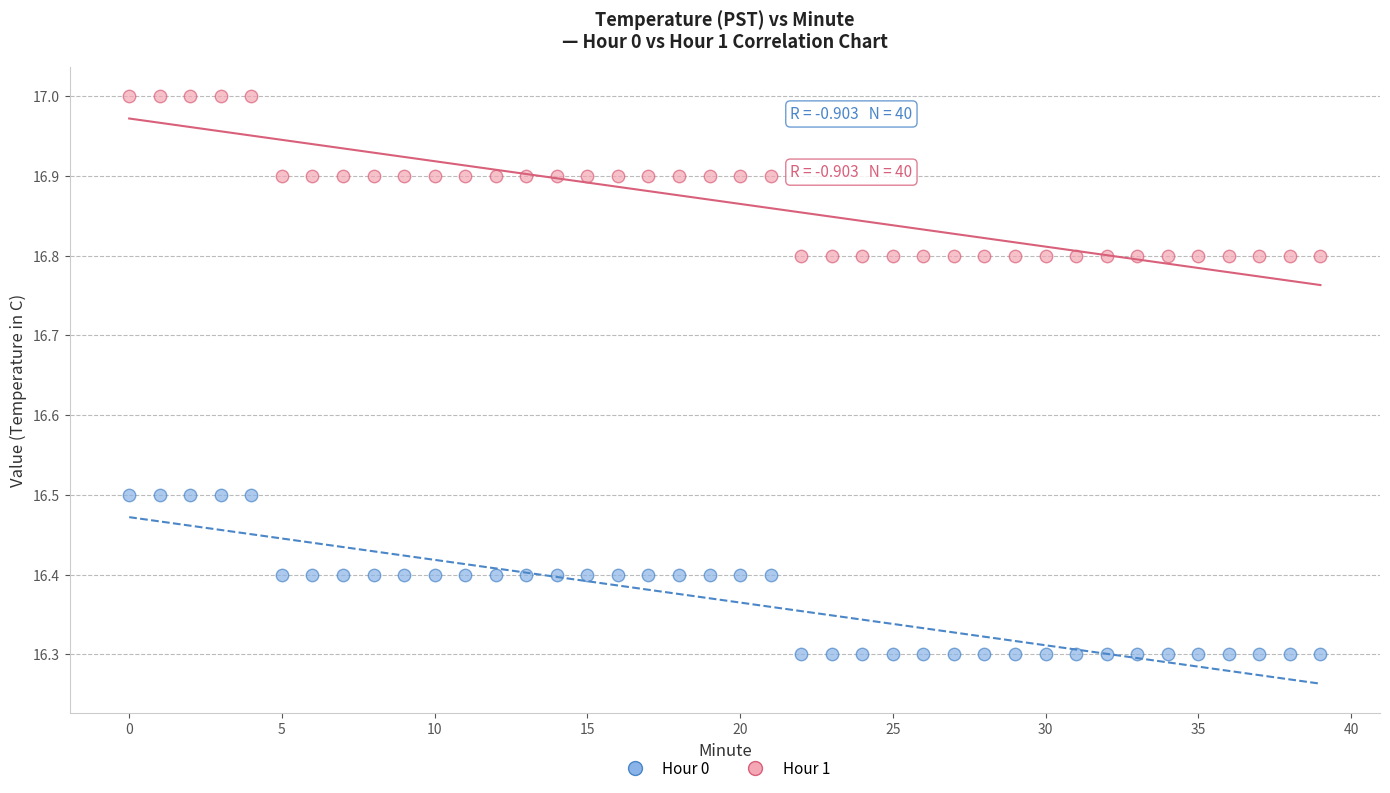

Which series contains the lowest Y value?

Hour 0